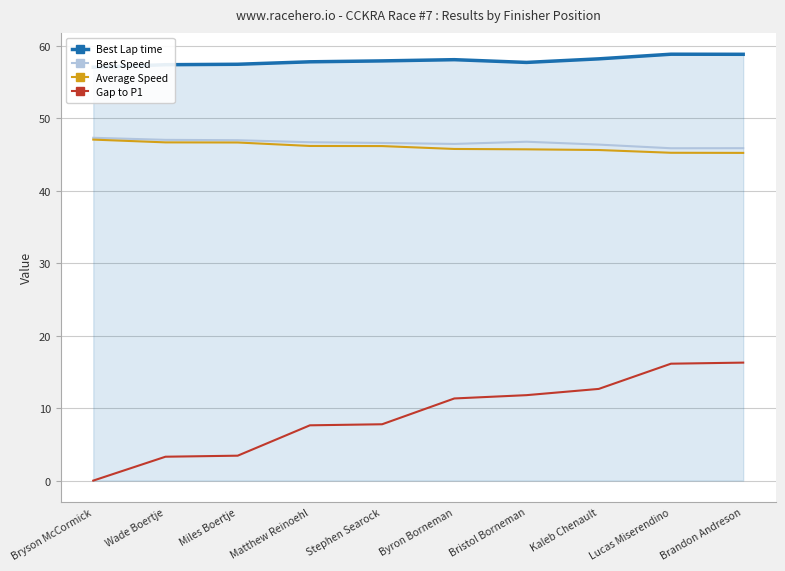

Rank the series by their maximum value, from lowest to highest.

Gap to P1, Average Speed, Best Speed, Best Lap time